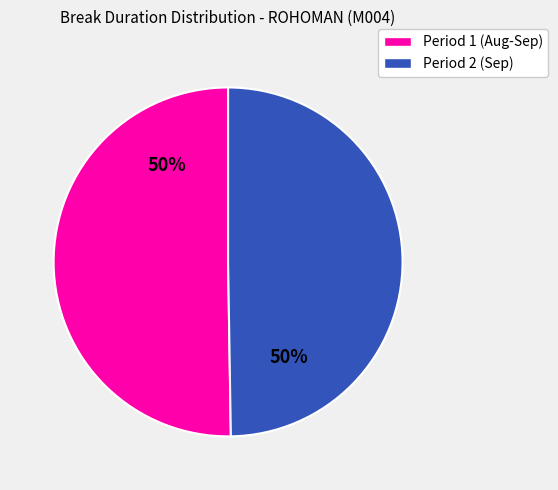

How many segments does this pie chart have?

2